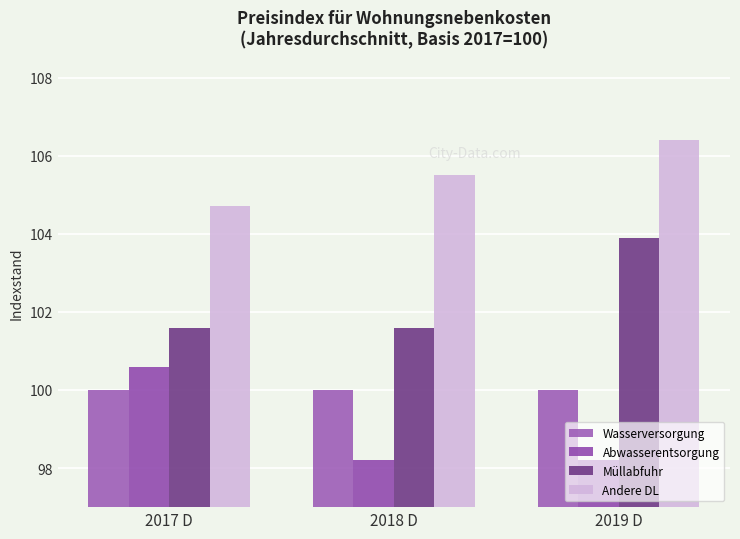

What is the label of the 2nd bar from the left?

2018 D